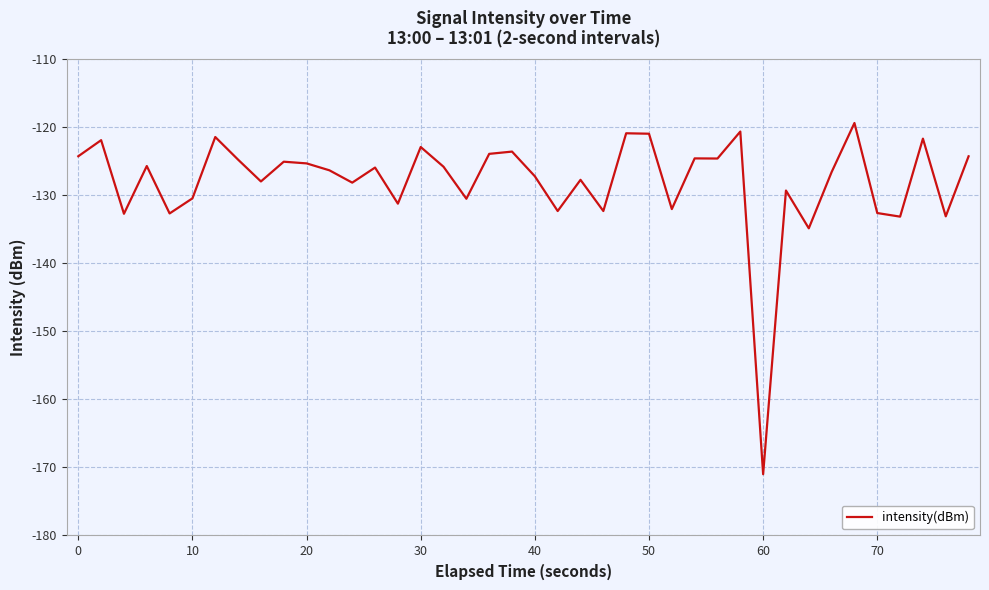

What is the maximum value shown in the chart?

-119.4